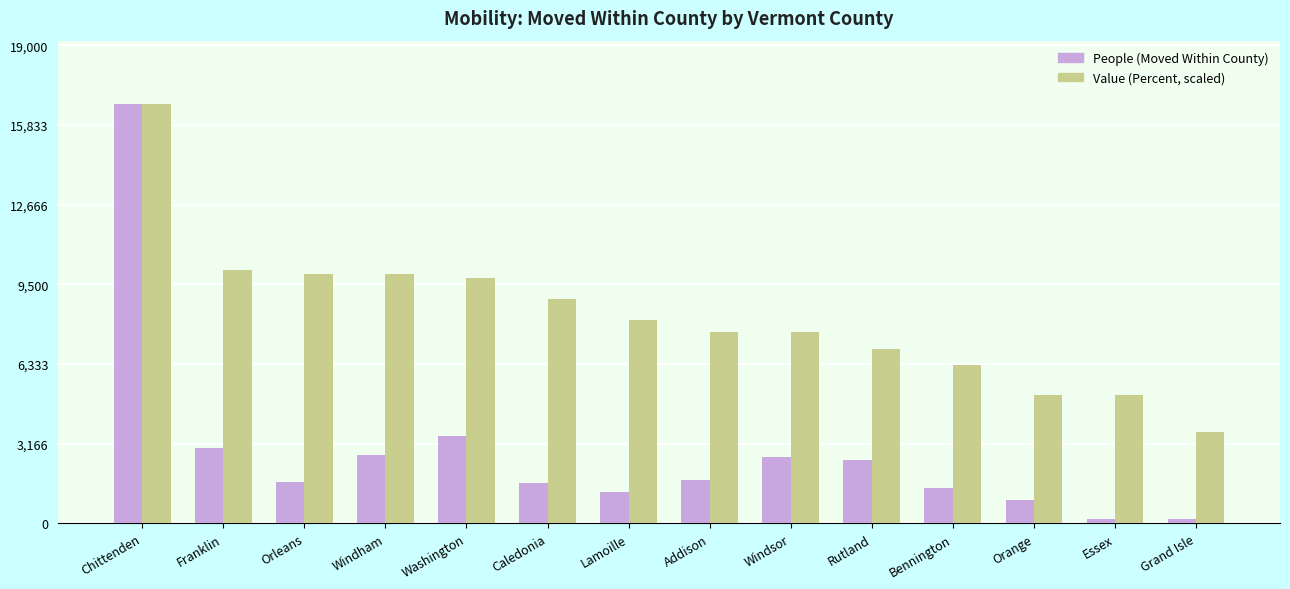

Does the chart contain stacked bars?

No